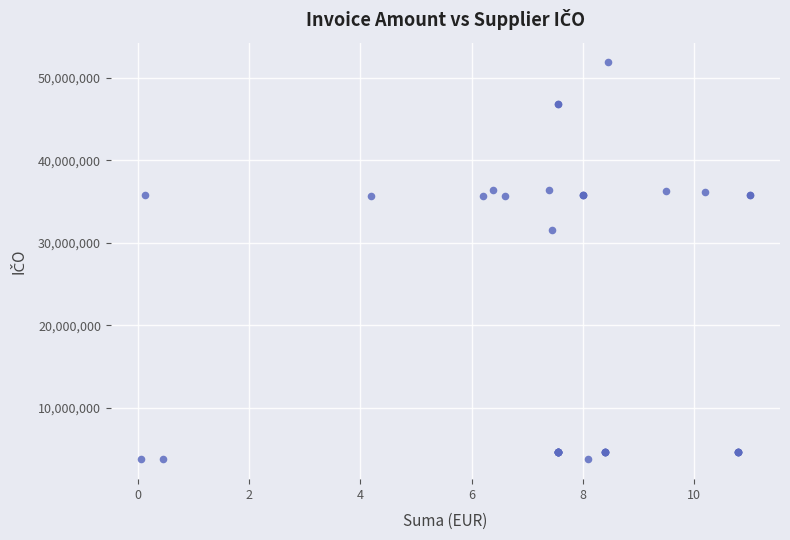

What Y value in the scatter plot is closest to 27823147?

31592503